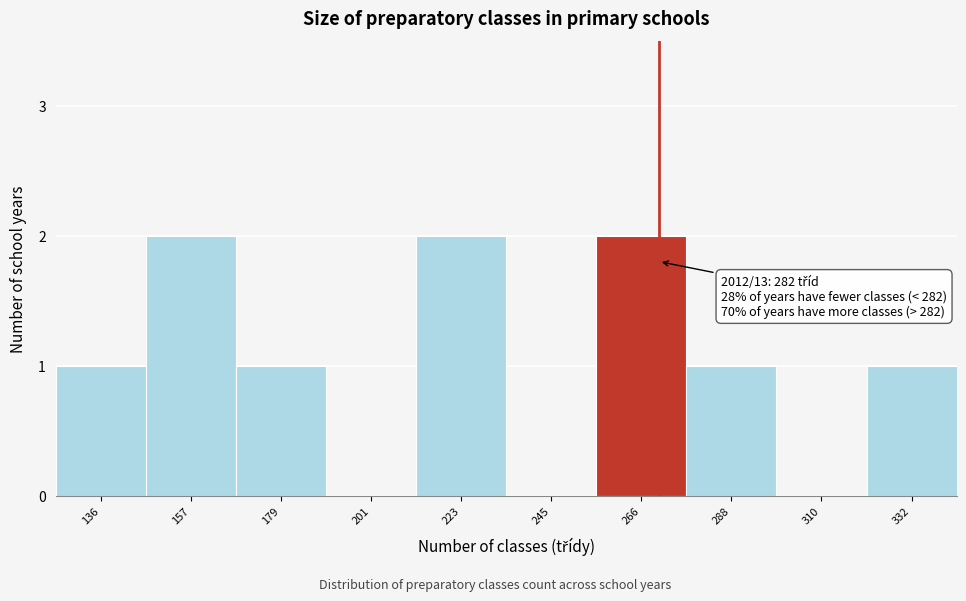

Reading right to left, list all the values displayed in this chart.

332=1	310=0	288=1	266=2	245=0	223=2	201=0	179=1	157=2	136=1